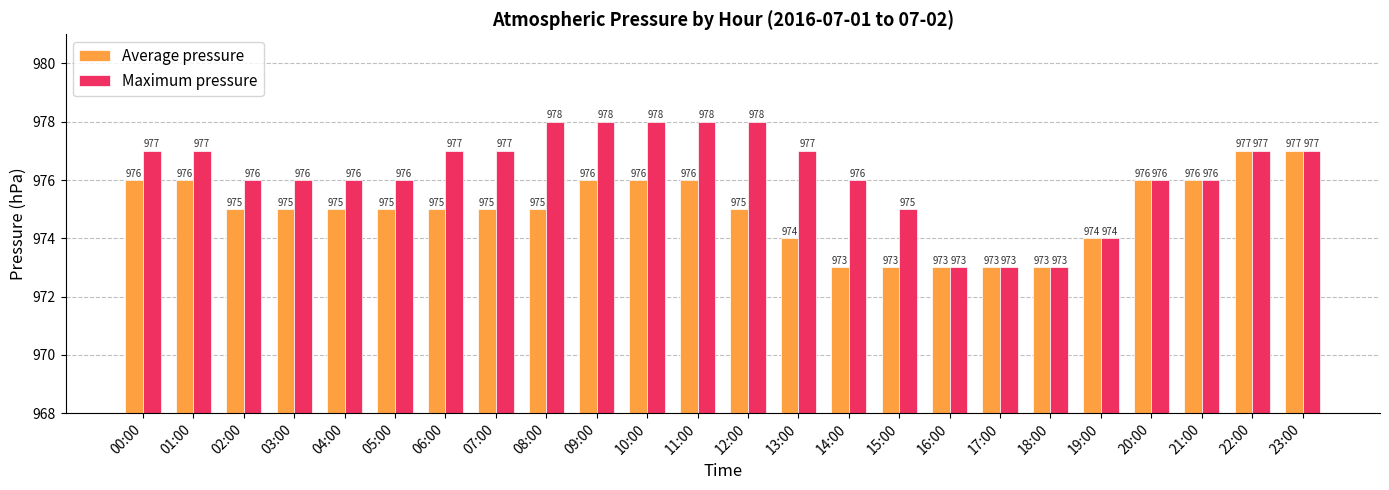

What is the highest value of the Average pressure series?

977